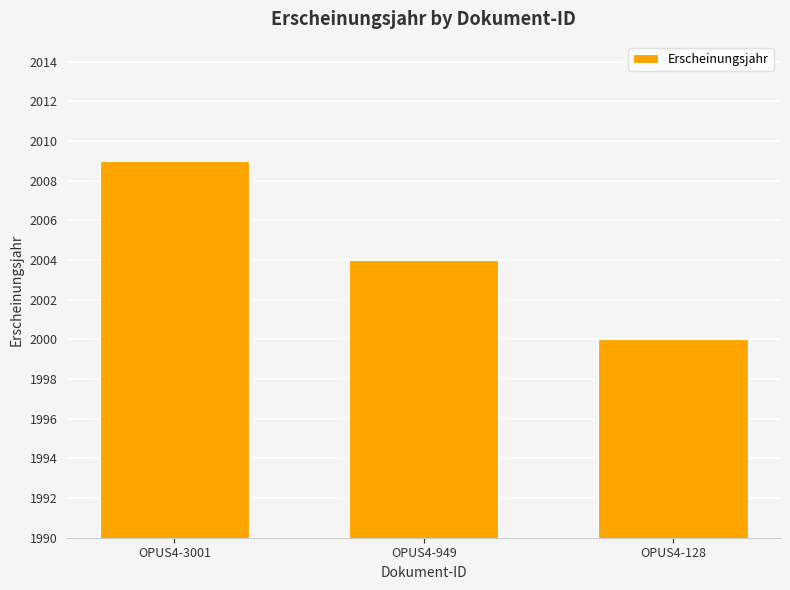

Rank the categories by value from lowest to highest.

OPUS4-128, OPUS4-949, OPUS4-3001